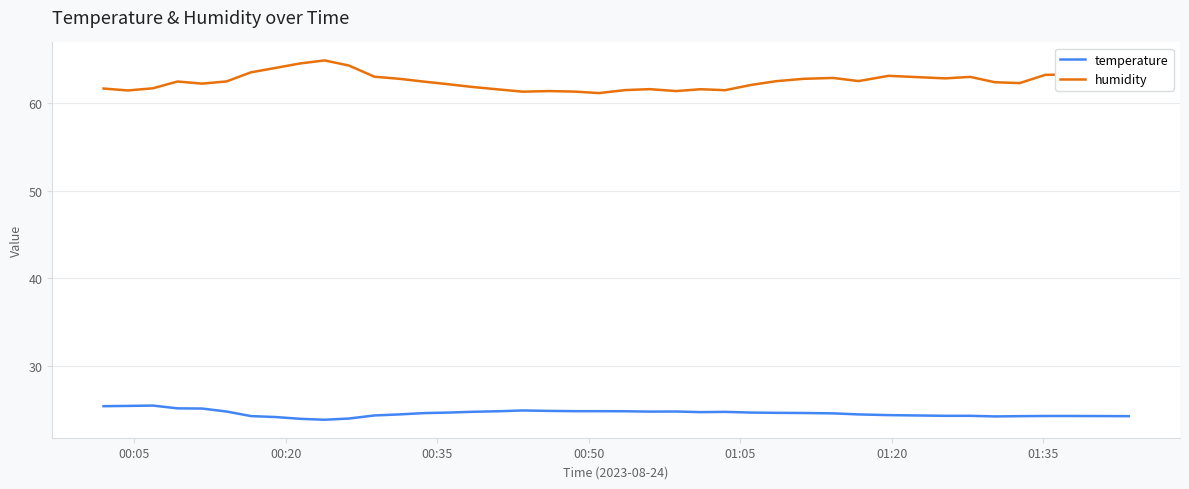

Does the chart have visible grid lines?

Yes